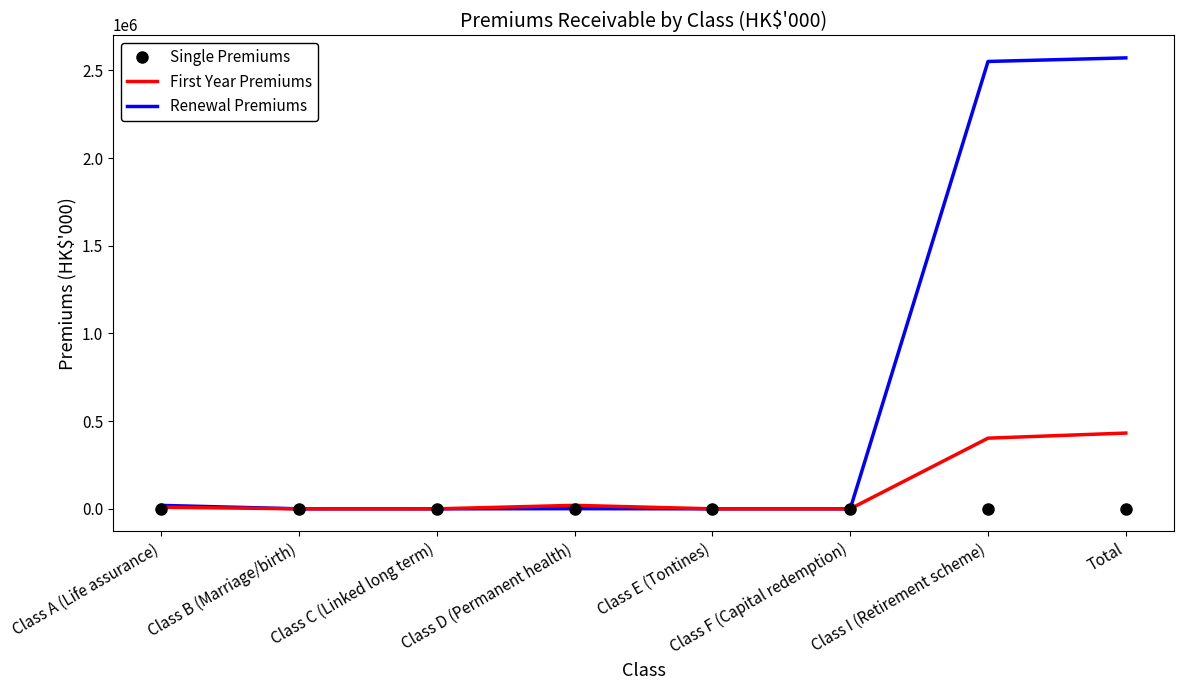

Which series changed the most between Class A (Life assurance) and Class I (Retirement scheme)?

Renewal Premiums